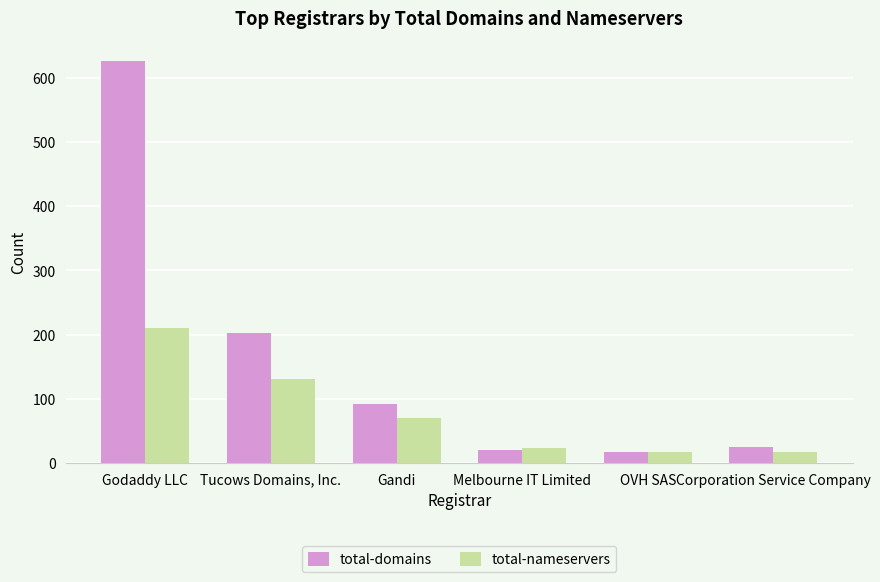

Does the chart contain any negative values?

No